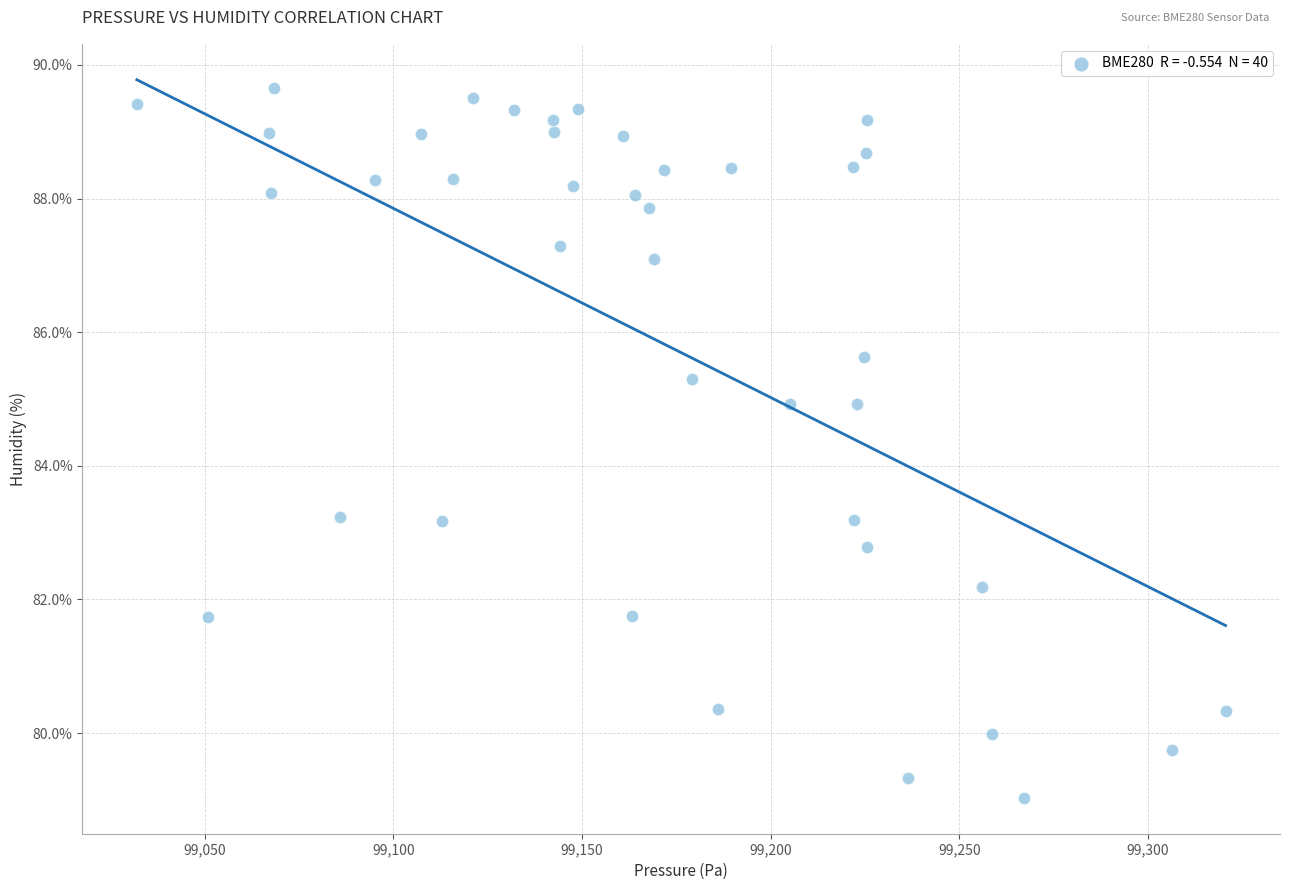

What is the range of X values (max minus min)?

288.6